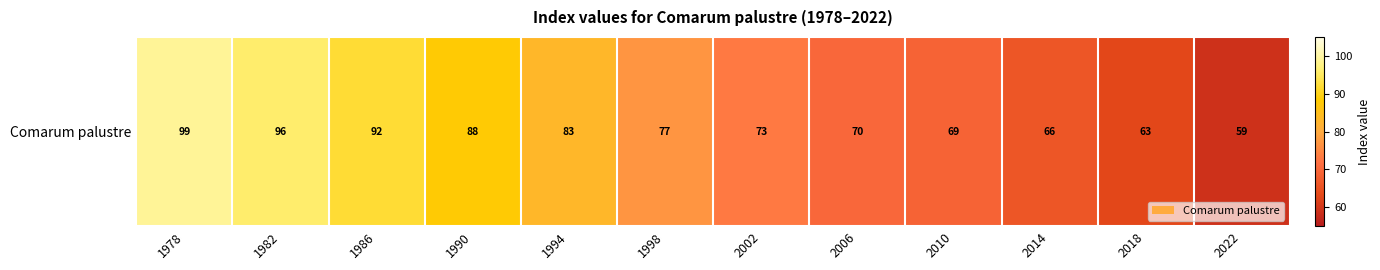

Reading left to right, what are all the values shown in this chart?

99	96	92	88	83	77	73	70	69	66	63	59